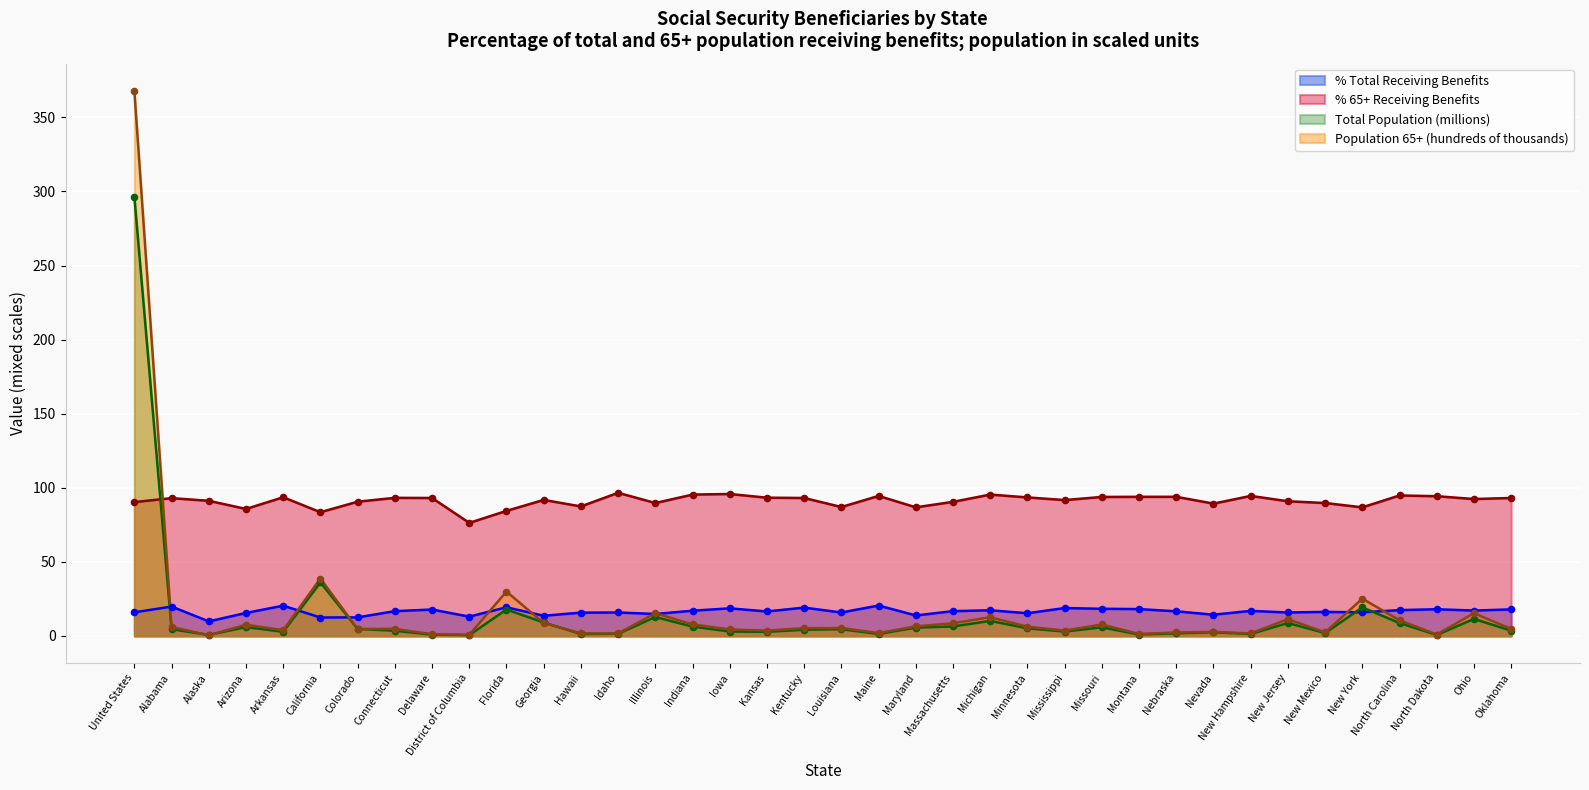

What are all the series names shown in the legend?

% Total Receiving Benefits, % 65+ Receiving Benefits, Total Population (millions), Population 65+ (hundreds of thousands)